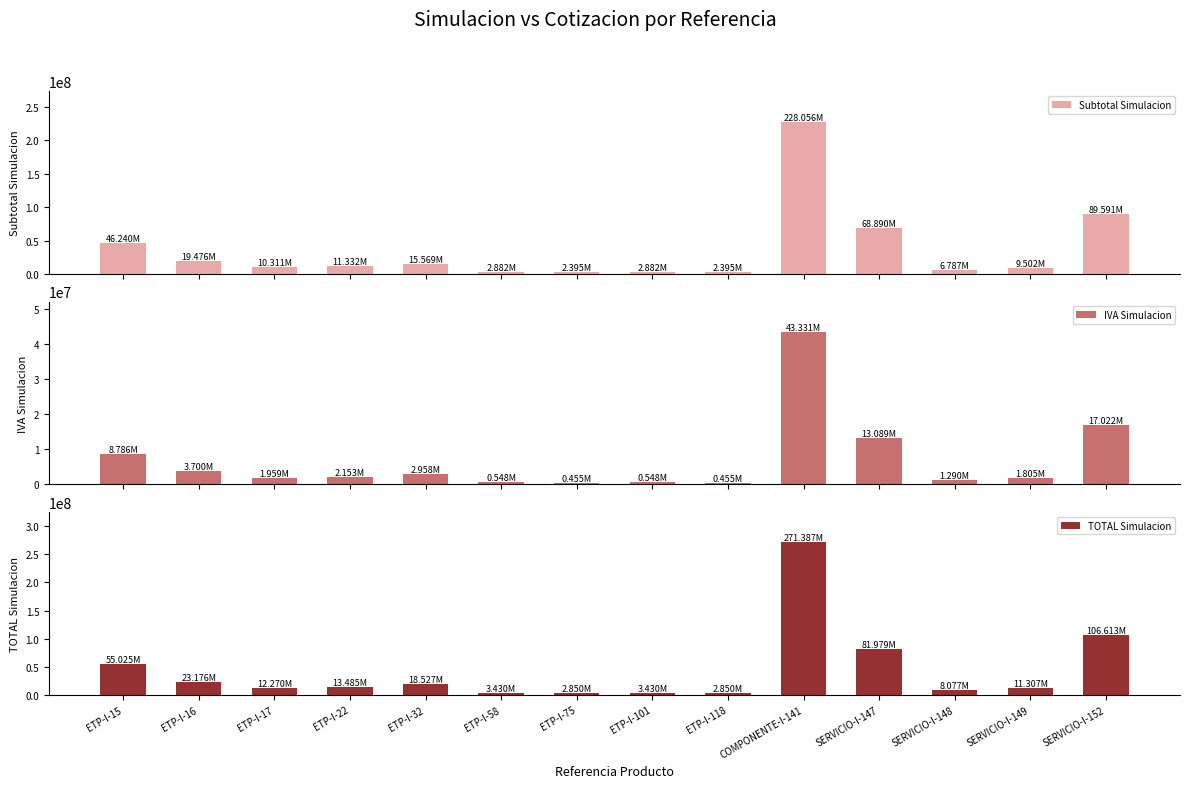

What is the maximum value shown in the chart?

271387053.2